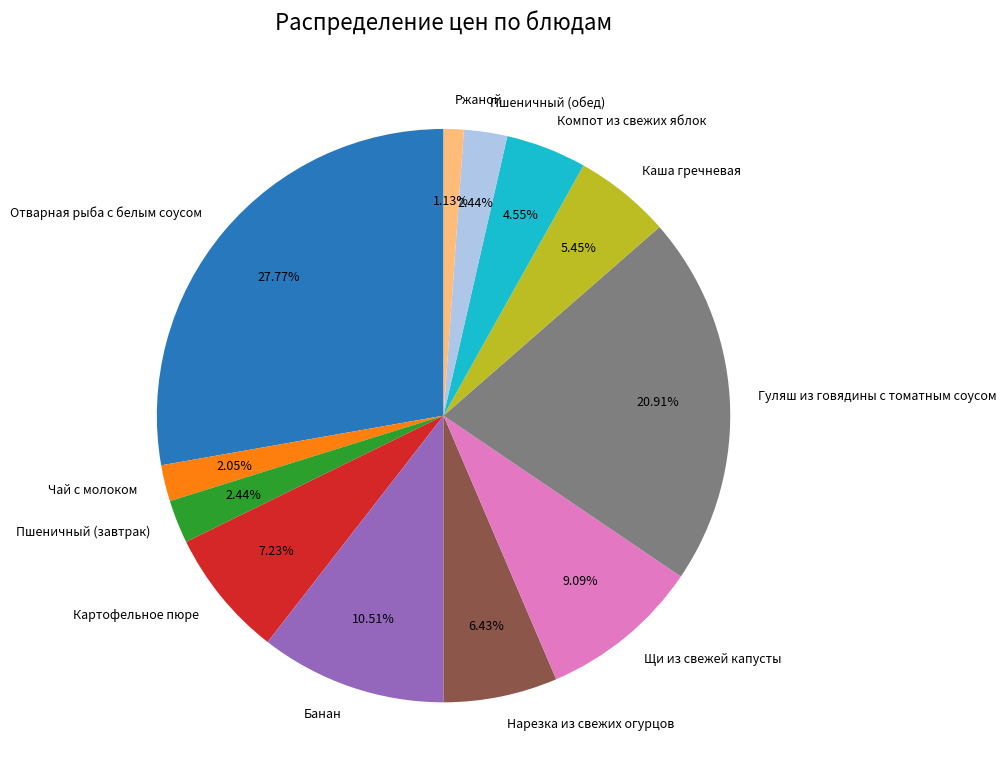

Does Чай с молоком represent more than half of the total?

No